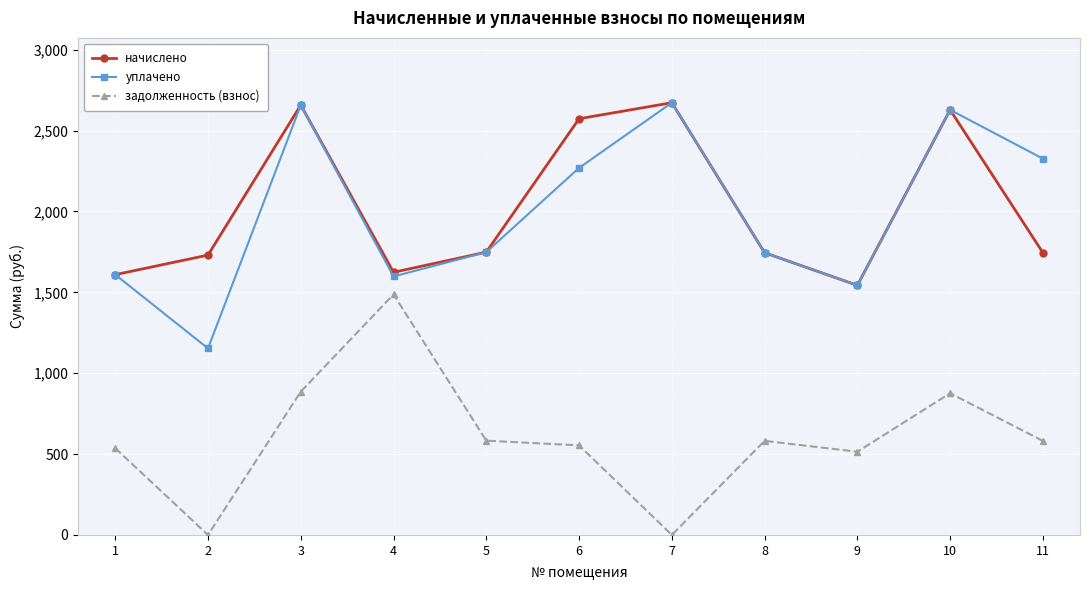

True or false: задолженность (взнос) and начислено cross at least once.

False